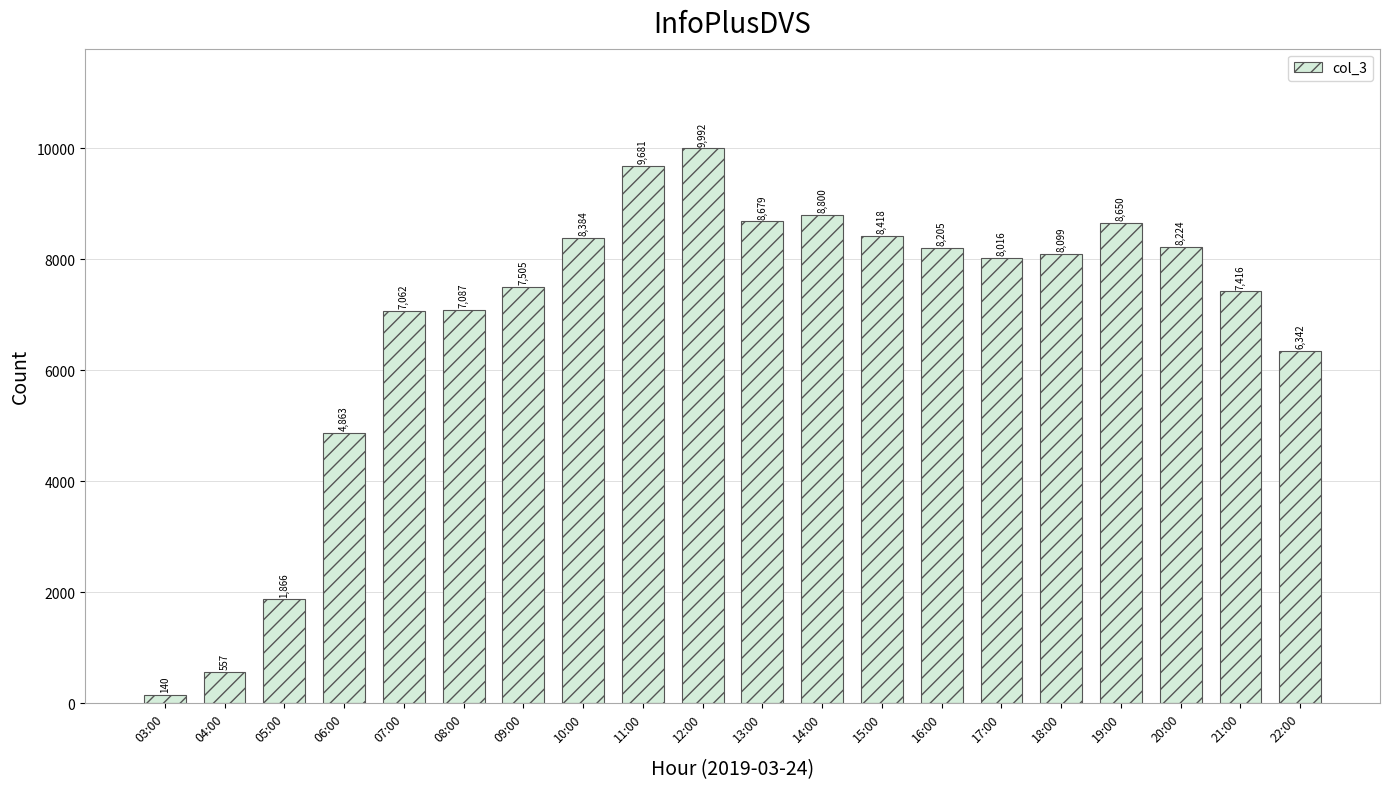

Approximately how many times larger is the value at 07:00 compared to 09:00?

0.9